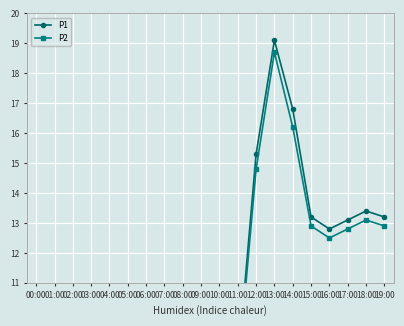

What is the greatest value displayed?

19.1